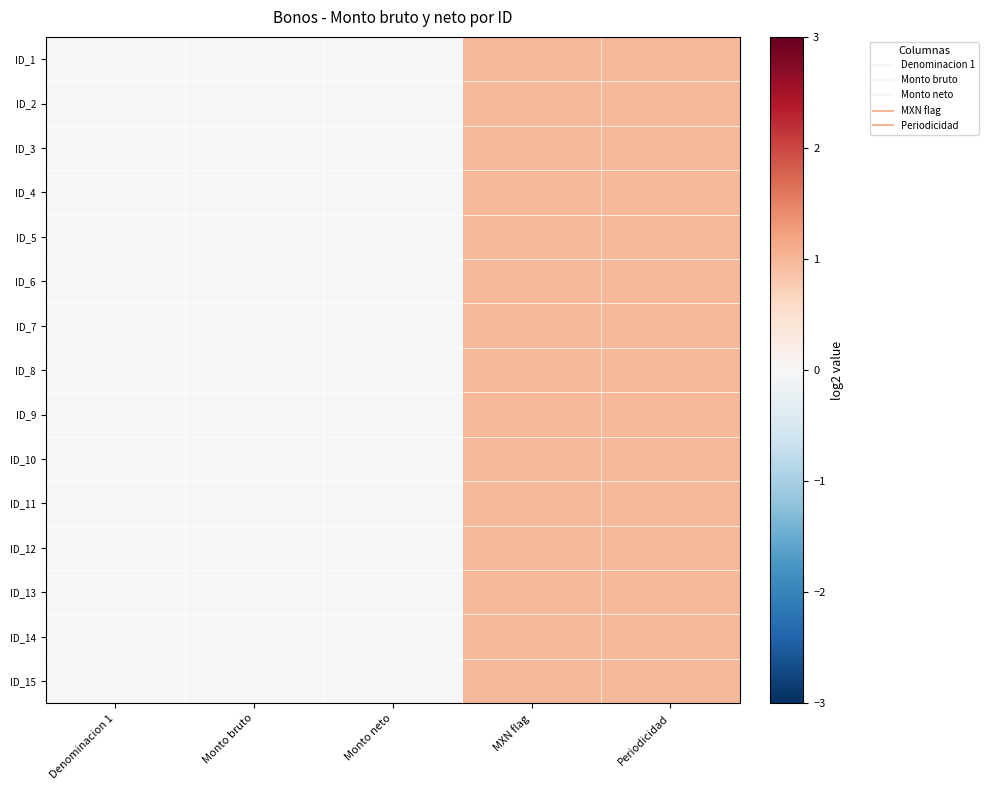

Reading left to right, transcribe all the data shown in this chart.

ID_1: Denominacion 1=0	Monto bruto=0	Monto neto=0	MXN flag=1	Periodicidad=1
ID_2: Denominacion 1=0	Monto bruto=0	Monto neto=0	MXN flag=1	Periodicidad=1
ID_3: Denominacion 1=0	Monto bruto=0	Monto neto=0	MXN flag=1	Periodicidad=1
ID_4: Denominacion 1=0	Monto bruto=0	Monto neto=0	MXN flag=1	Periodicidad=1
ID_5: Denominacion 1=0	Monto bruto=0	Monto neto=0	MXN flag=1	Periodicidad=1
ID_6: Denominacion 1=0	Monto bruto=0	Monto neto=0	MXN flag=1	Periodicidad=1
ID_7: Denominacion 1=0	Monto bruto=0	Monto neto=0	MXN flag=1	Periodicidad=1
ID_8: Denominacion 1=0	Monto bruto=0	Monto neto=0	MXN flag=1	Periodicidad=1
ID_9: Denominacion 1=0	Monto bruto=0	Monto neto=0	MXN flag=1	Periodicidad=1
ID_10: Denominacion 1=0	Monto bruto=0	Monto neto=0	MXN flag=1	Periodicidad=1
ID_11: Denominacion 1=0	Monto bruto=0	Monto neto=0	MXN flag=1	Periodicidad=1
ID_12: Denominacion 1=0	Monto bruto=0	Monto neto=0	MXN flag=1	Periodicidad=1
ID_13: Denominacion 1=0	Monto bruto=0	Monto neto=0	MXN flag=1	Periodicidad=1
ID_14: Denominacion 1=0	Monto bruto=0	Monto neto=0	MXN flag=1	Periodicidad=1
ID_15: Denominacion 1=0	Monto bruto=0	Monto neto=0	MXN flag=1	Periodicidad=1